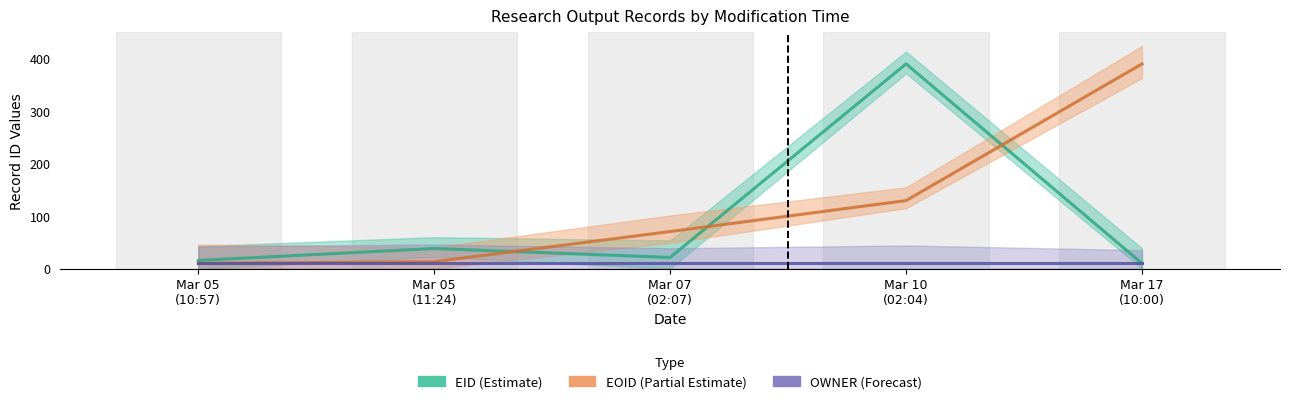

What value does the EID series have at Mar 17 (10:00)?

10.0